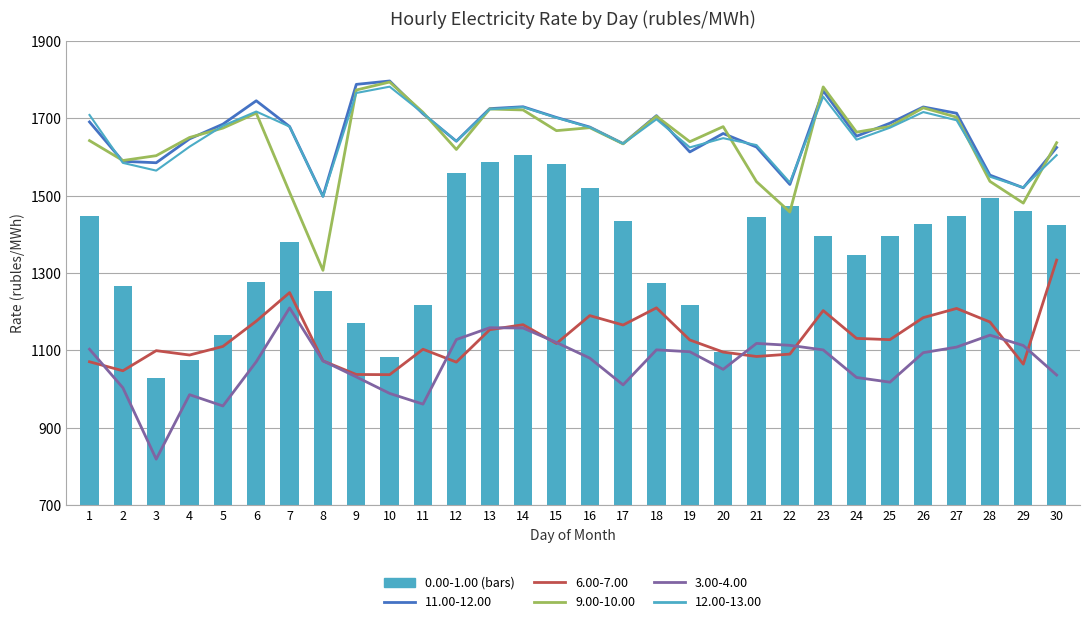

What is the sum of the 0.00-1.00 values at 14 and 7?

2986.9